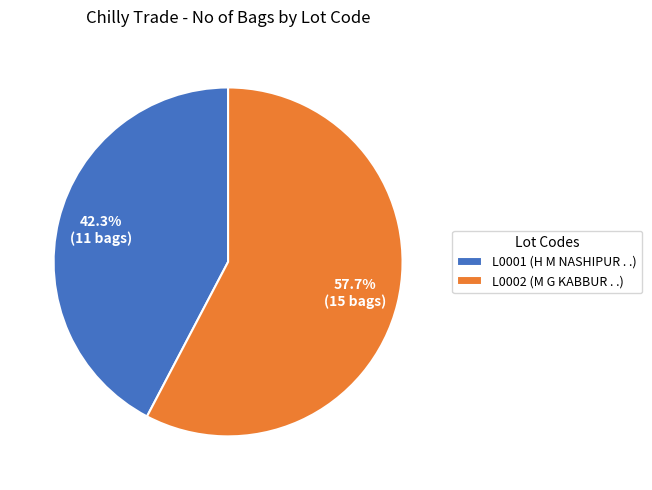

To the nearest percent, what is the difference between the L0001 and L0002 slice percentages?

15%